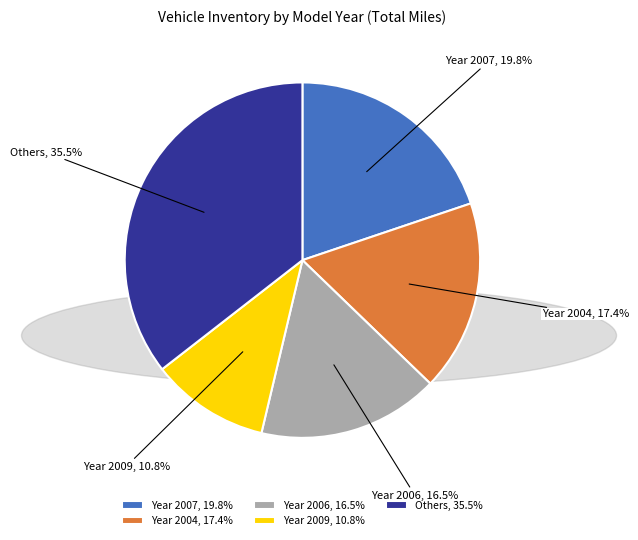

How many slices are in this pie chart?

5